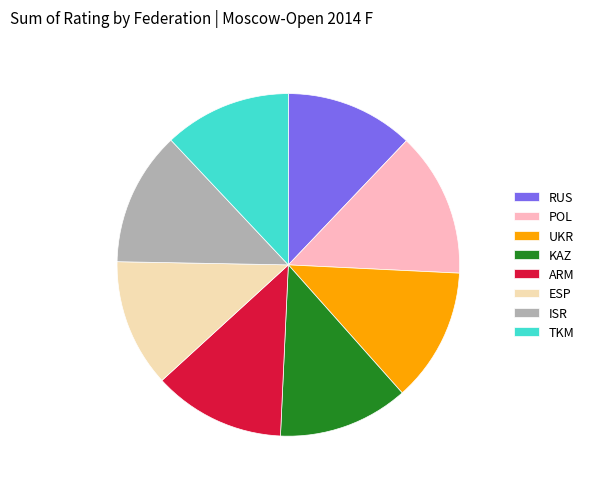

What is the ratio of the value at ISR to the value at KAZ?

1.0